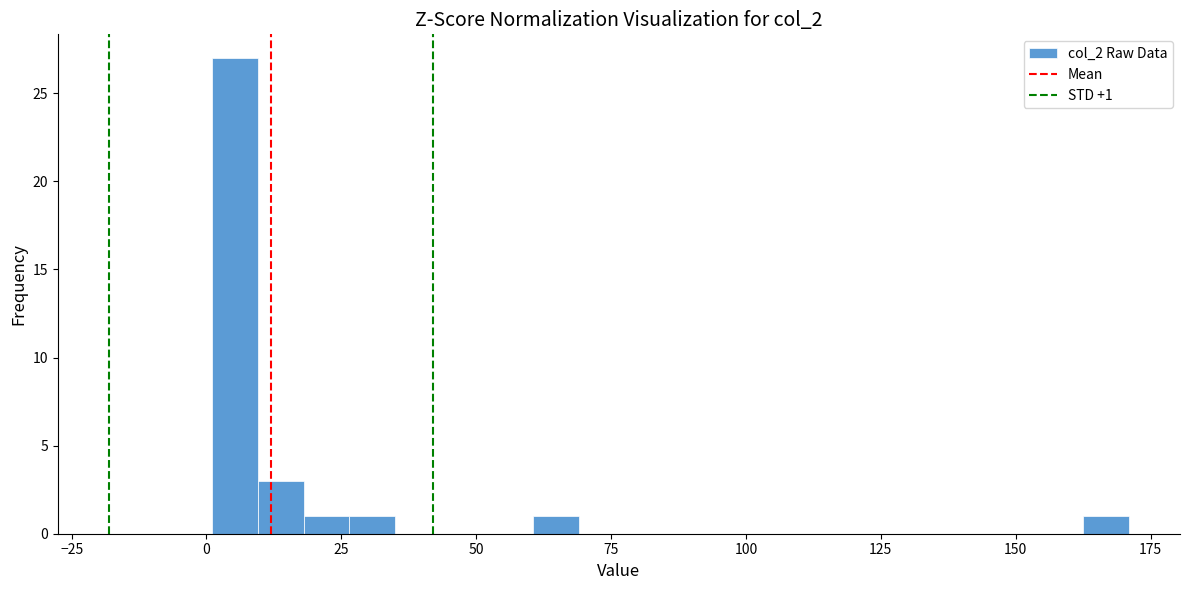

Around what value on the x-axis is the tallest bar? Give the approximate position of its centre, as read against the axis.

5